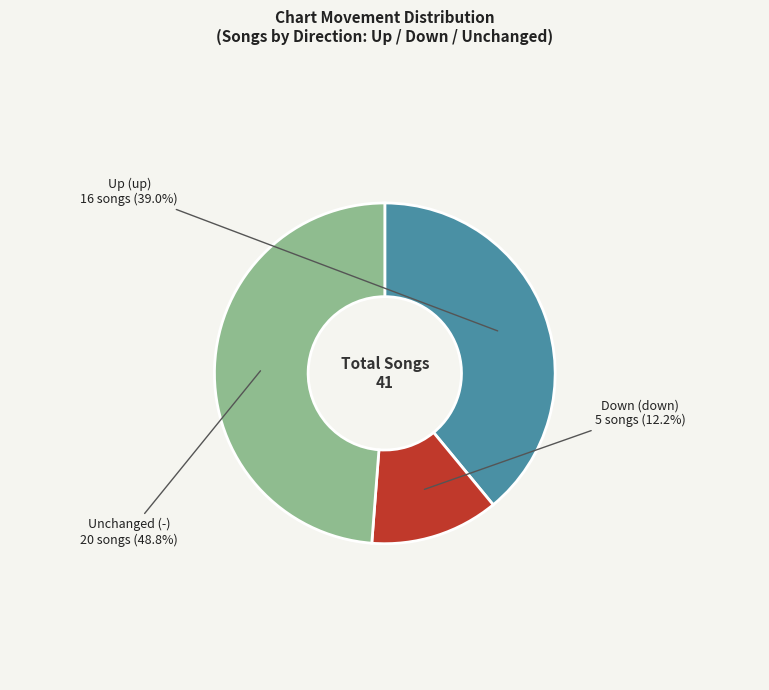

Do Unchanged (-) and Up (up) together represent more than half of the pie?

Yes